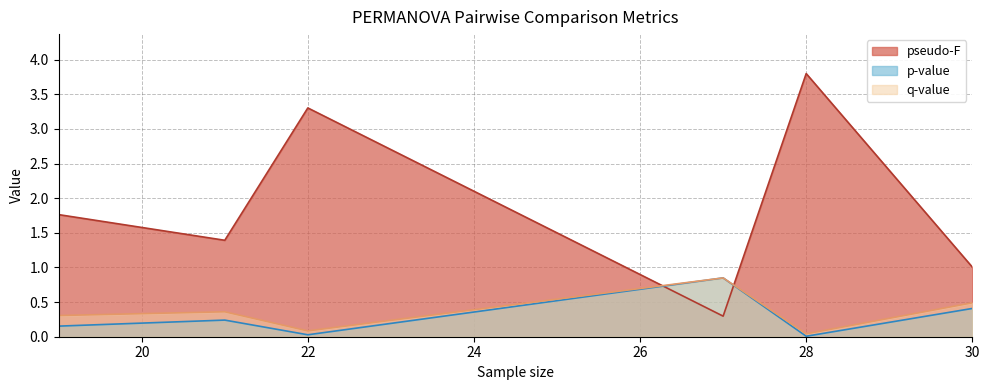

Reading right to left, what are all the values shown in this chart?

pseudo-F: 1.0	3.8	0.3	3.3	1.4	1.8
p-value: 0.4	0.0	0.8	0.0	0.2	0.2
q-value: 0.5	0.0	0.8	0.1	0.4	0.3